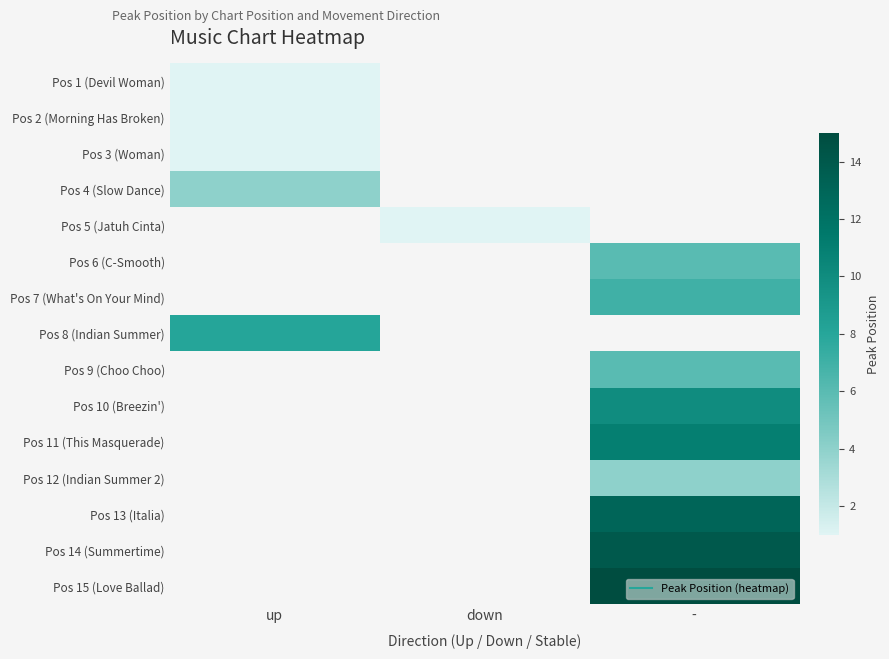

Between down and up, which is larger?

up